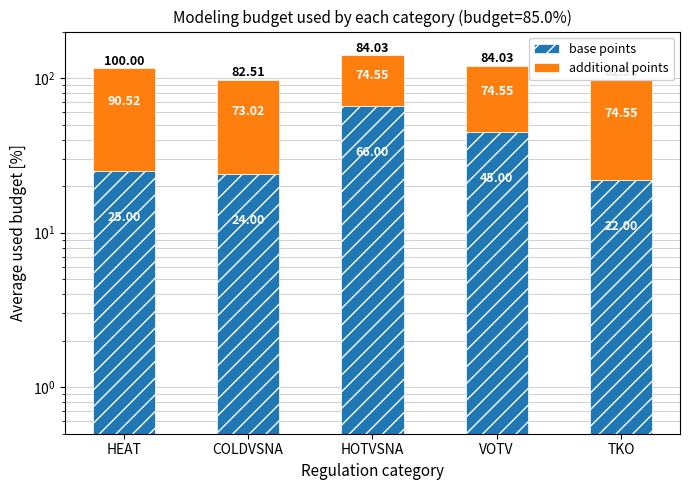

List the labels in order of base points value, smallest first.

TKO, COLDVSNA, HEAT, VOTV, HOTVSNA